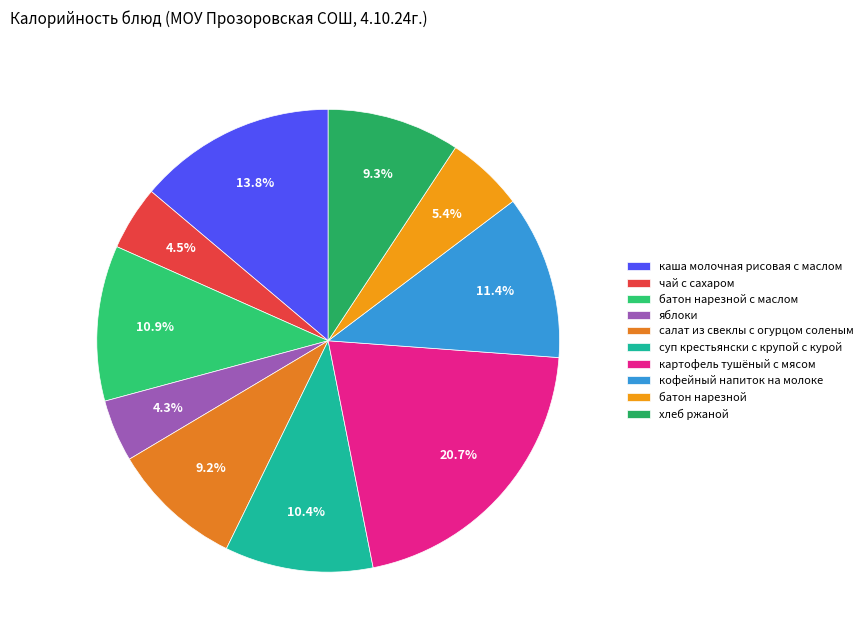

Combined, do салат из свеклы с огурцом соленым and картофель тушёный с мясом account for over 50%?

No